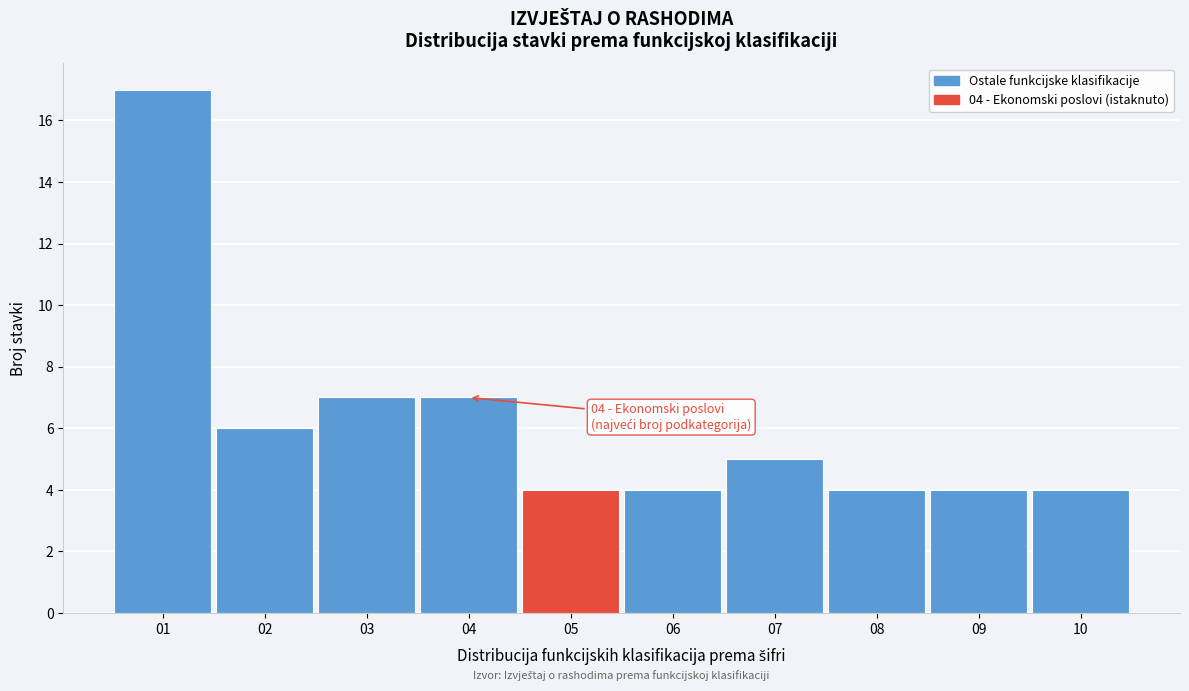

Over which range of the x-axis is the bar tallest?

0.5 to 1.5